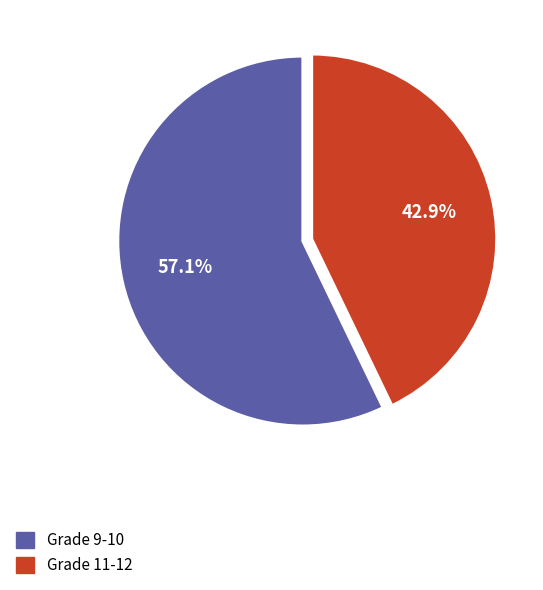

Is there any slice that represents more than half of the pie?

Yes